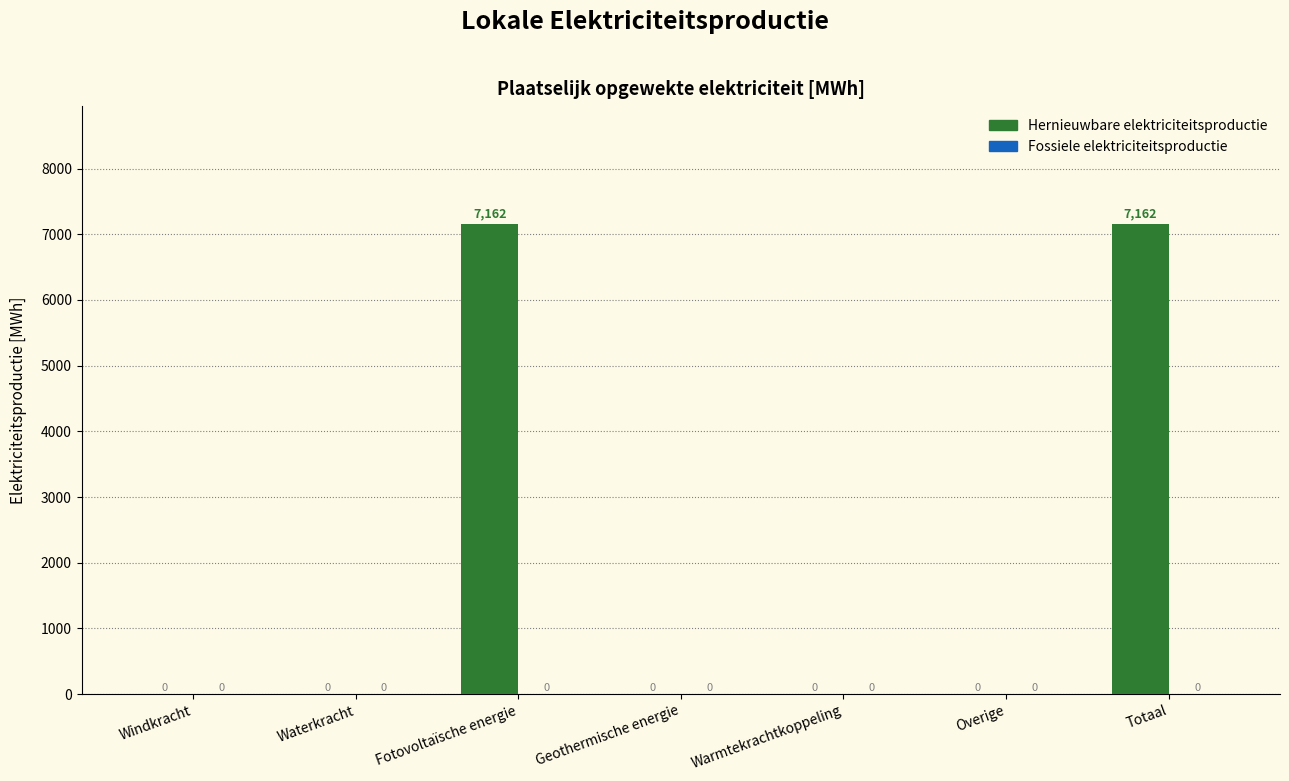

Which has a higher value, Windkracht or Totaal?

Totaal